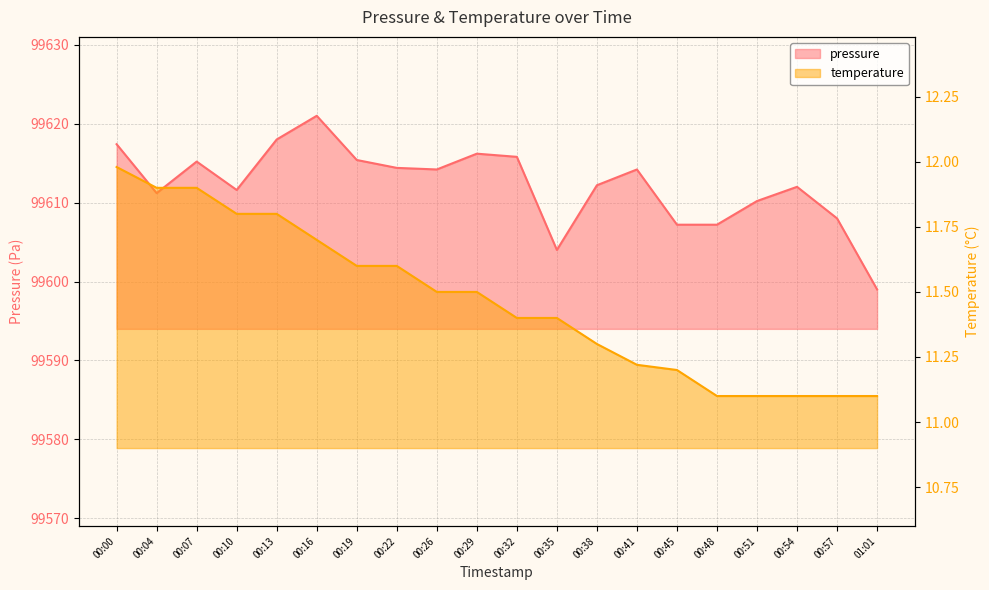

Which category has the lowest value across all series?

00:48